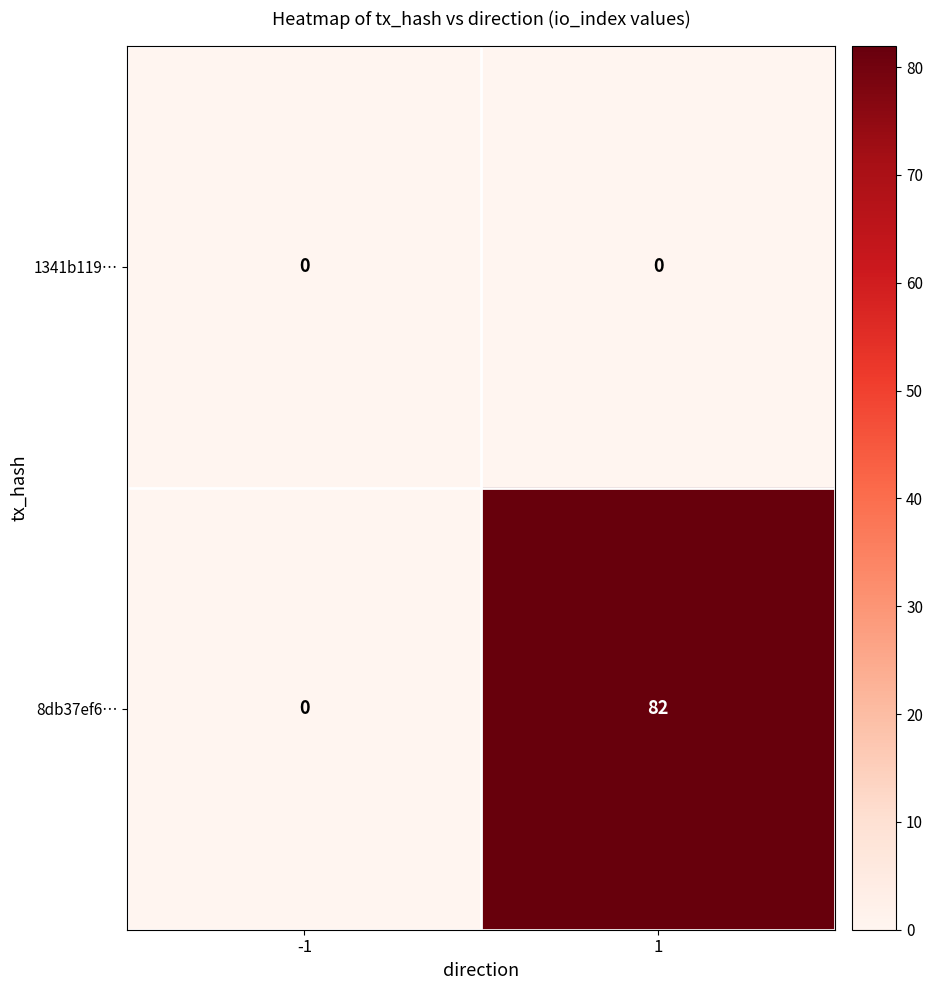

What is the greatest value displayed?

82